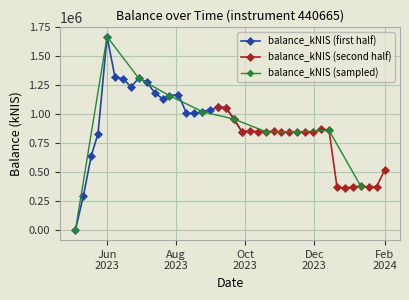

List the labels in order of value, largest first.

2023-06-01, 2023-06-08, 2023-06-29, 2023-06-15, 2023-07-06, 2023-06-22, 2023-07-13, 2023-08-03, 2023-07-26, 2023-07-20, 2023-09-07, 2023-09-14, 2023-08-31, 2023-08-24, 2023-08-10, 2023-08-17, 2023-09-21, 2023-12-07, 2023-12-14, 2023-10-05, 2023-10-26, 2023-10-19, 2023-09-28, 2023-10-12, 2023-11-16, 2023-11-09, 2023-11-02, 2023-11-23, 2023-11-30, 2023-05-24, 2023-05-18, 2024-02-01, 2024-01-11, 2024-01-25, 2024-01-18, 2023-12-21, 2024-01-04, 2023-12-28, 2023-05-11, 2023-05-04